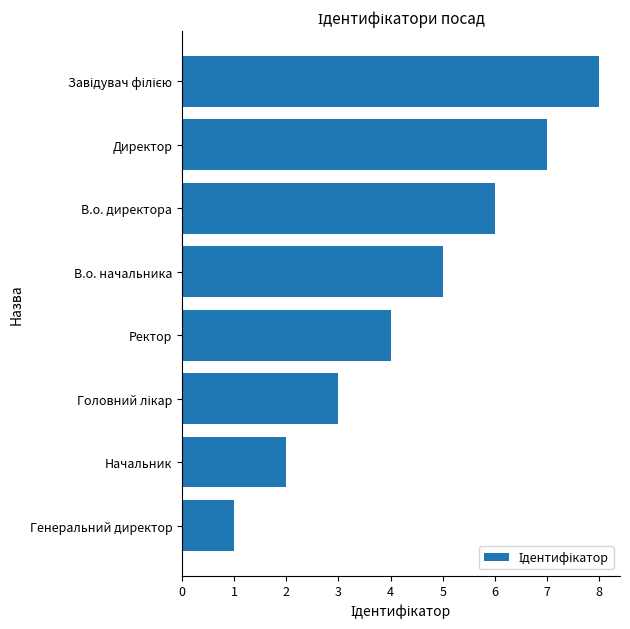

Read the value at Директор.

7